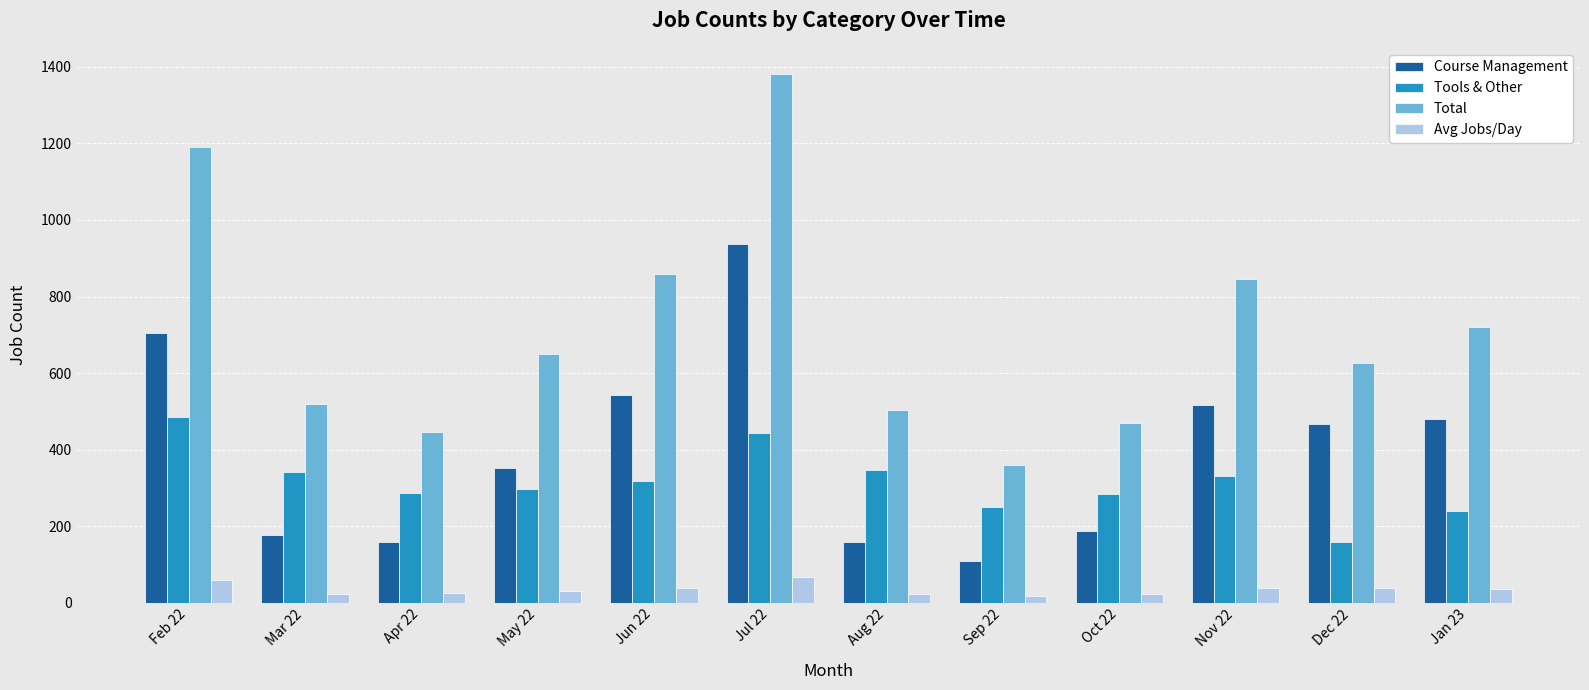

The value of Tools & Other at Jan 23 is 239.0. True or false?

True